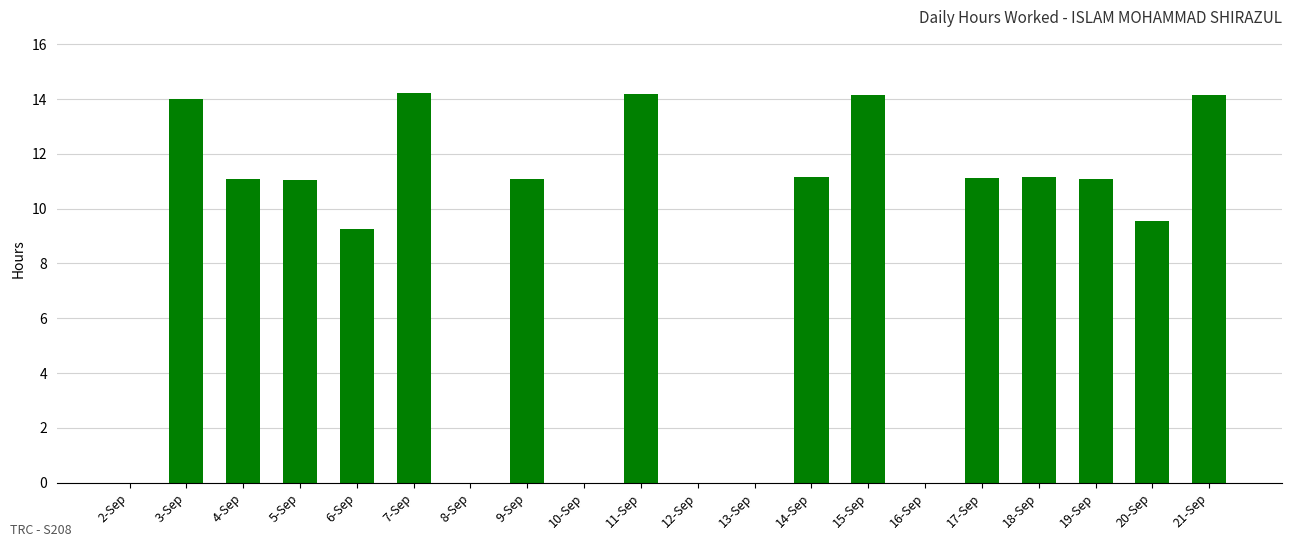

The value at 20-Sep is 2.4. True or false?

False